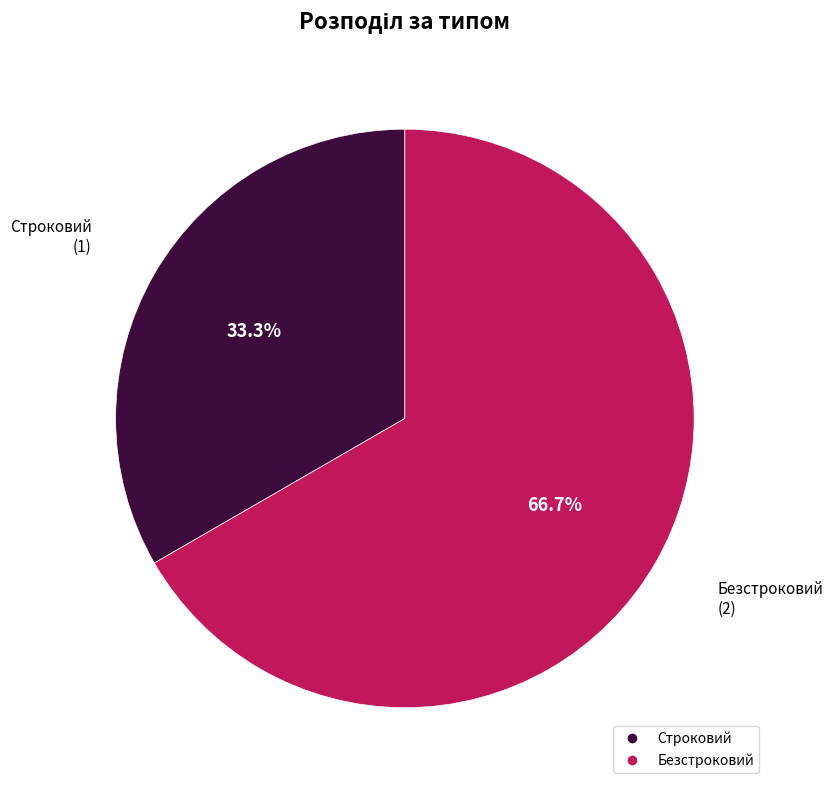

Rank the categories by value from highest to lowest.

Безстроковий, Строковий